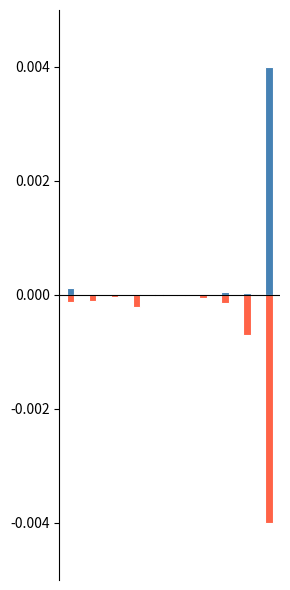

How many groups of bars are there?

10